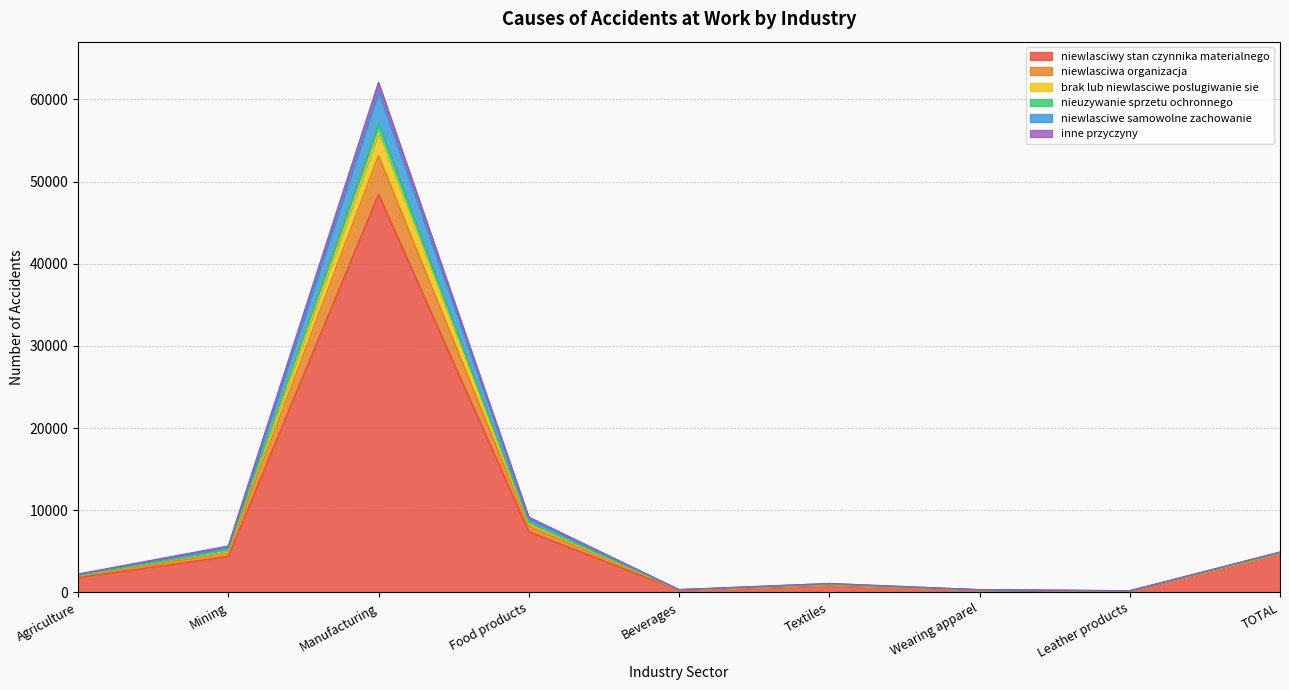

The inne przyczyny series shows 10866 at Food products. True or false?

False